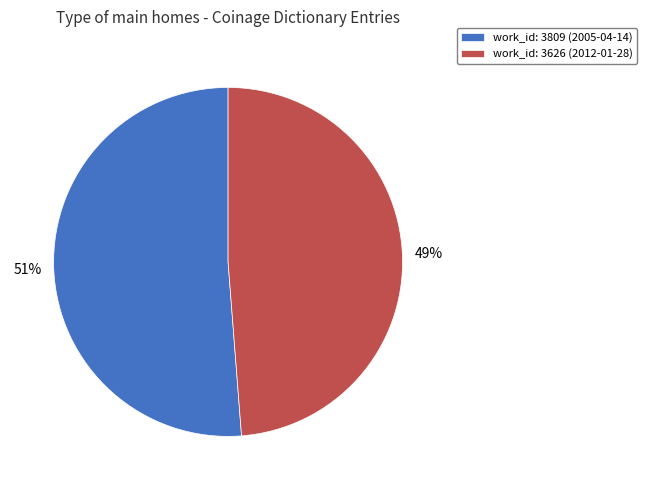

How many slices are in this pie chart?

2